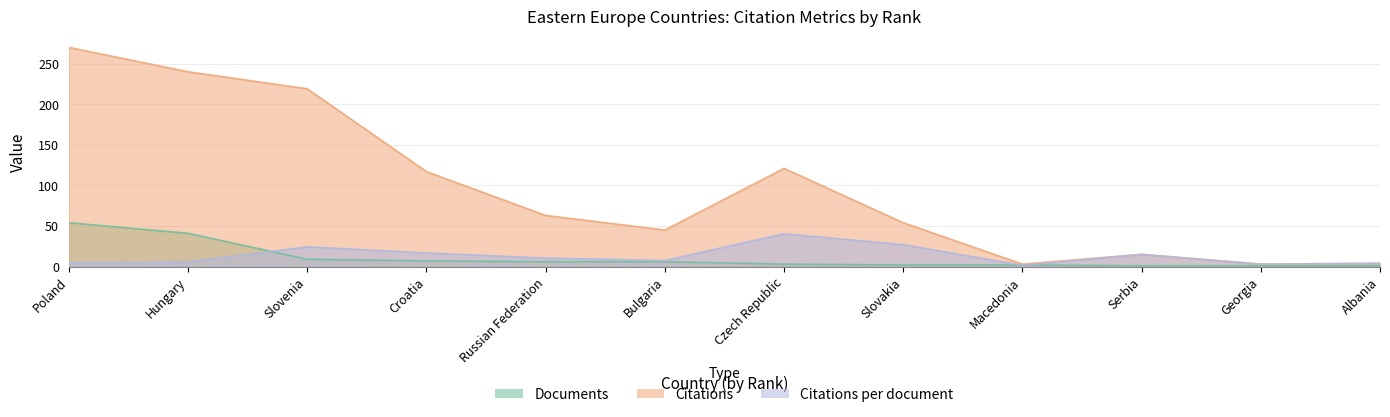

Does the chart have visible grid lines?

Yes